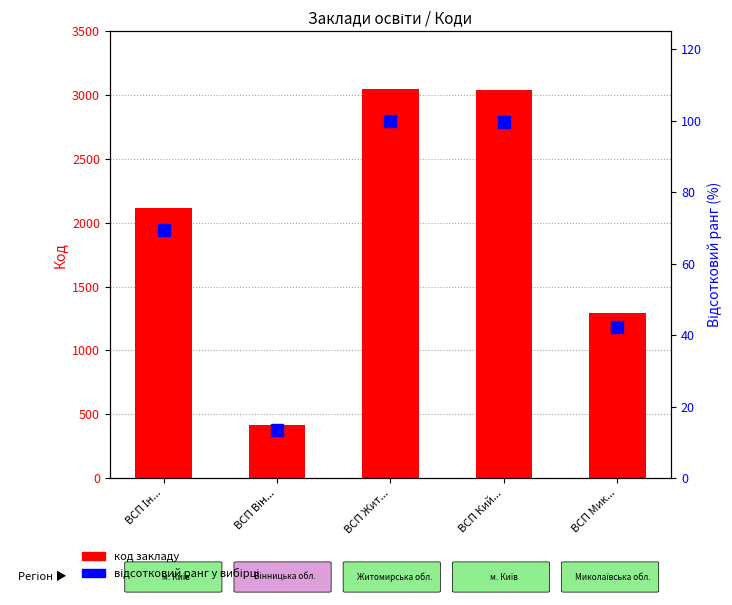

What is the difference between the second highest and minimum values in the відсотковий ранг series?

86.2